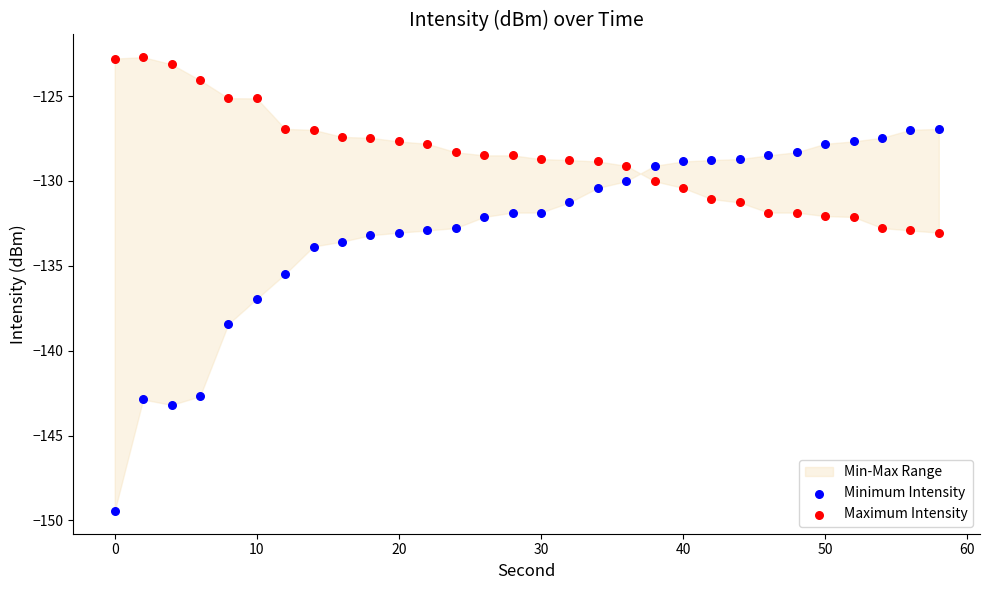

Across all series, what Y value is closest to -136?

-135.5